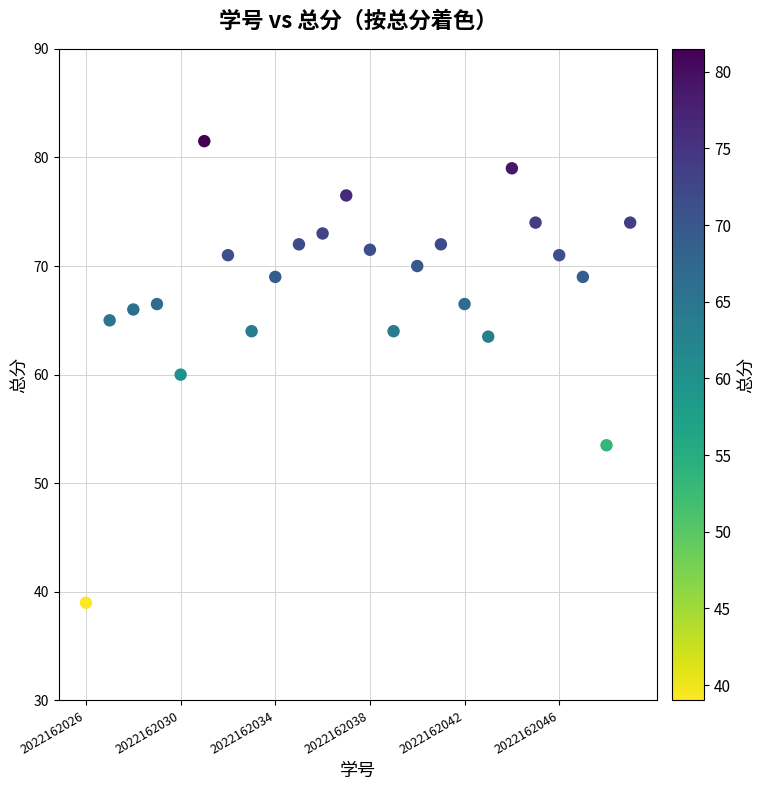

What is the range of X values (max minus min)?

23.0